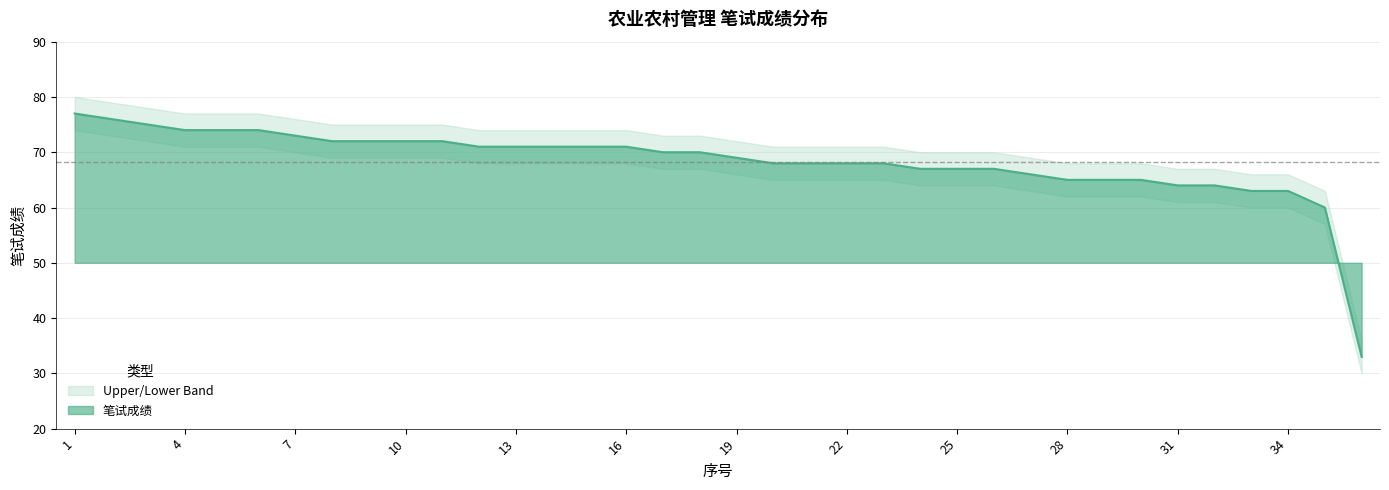

Rank the series by their average value, from lowest to highest.

Lower Band, 笔试成绩, Upper Band